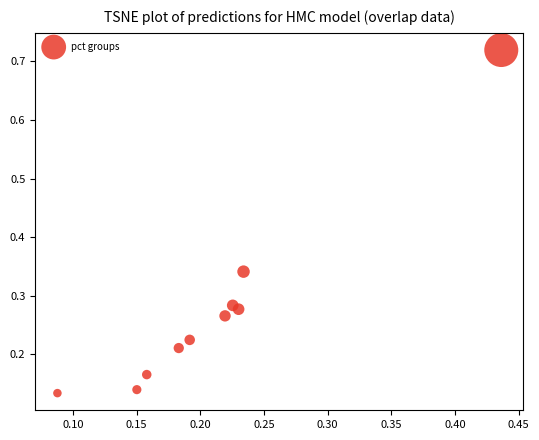

What is the range of Y values (max minus min)?

0.6